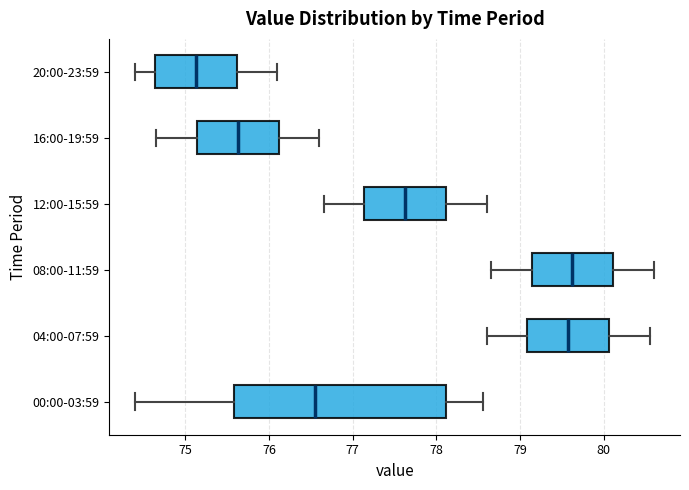

Reading bottom to top, read every box against the x-axis: the position of its median line, the range the box covers, and the ends of its whiskers. The values are not printed on the chart, so give them approximately, as read against the axis.

00:00-03:59: median 76.5, box 75.6 to 78.1, whiskers 74.4 to 78.6
04:00-07:59: median 79.6, box 79.1 to 80.1, whiskers 78.6 to 80.6
08:00-11:59: median 79.6, box 79.1 to 80.1, whiskers 78.7 to 80.6
12:00-15:59: median 77.6, box 77.1 to 78.1, whiskers 76.7 to 78.6
16:00-19:59: median 75.6, box 75.1 to 76.1, whiskers 74.7 to 76.6
20:00-23:59: median 75.1, box 74.6 to 75.6, whiskers 74.4 to 76.1